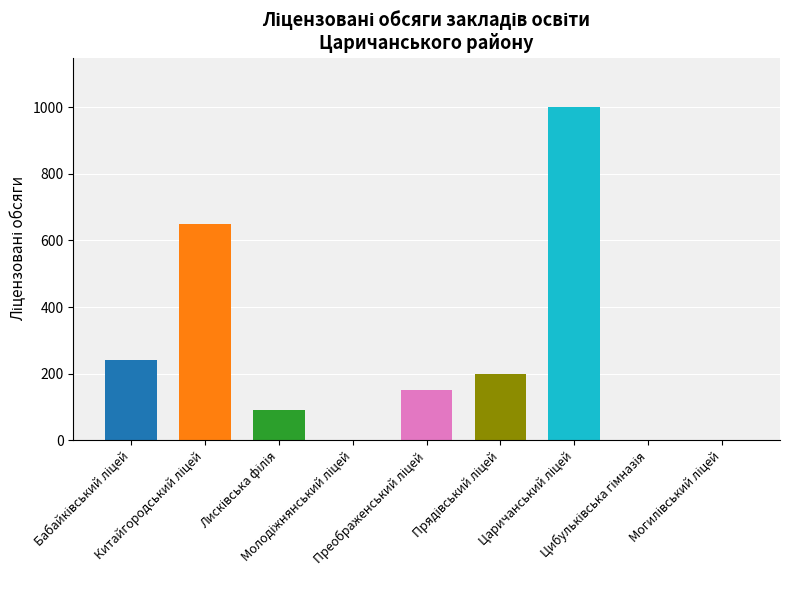

Count the number of categories in the chart.

9